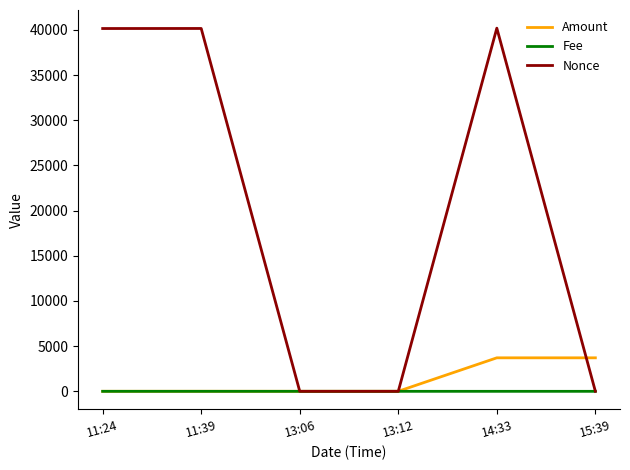

What is the difference between the second highest and second lowest values in the Amount series?

3702.7